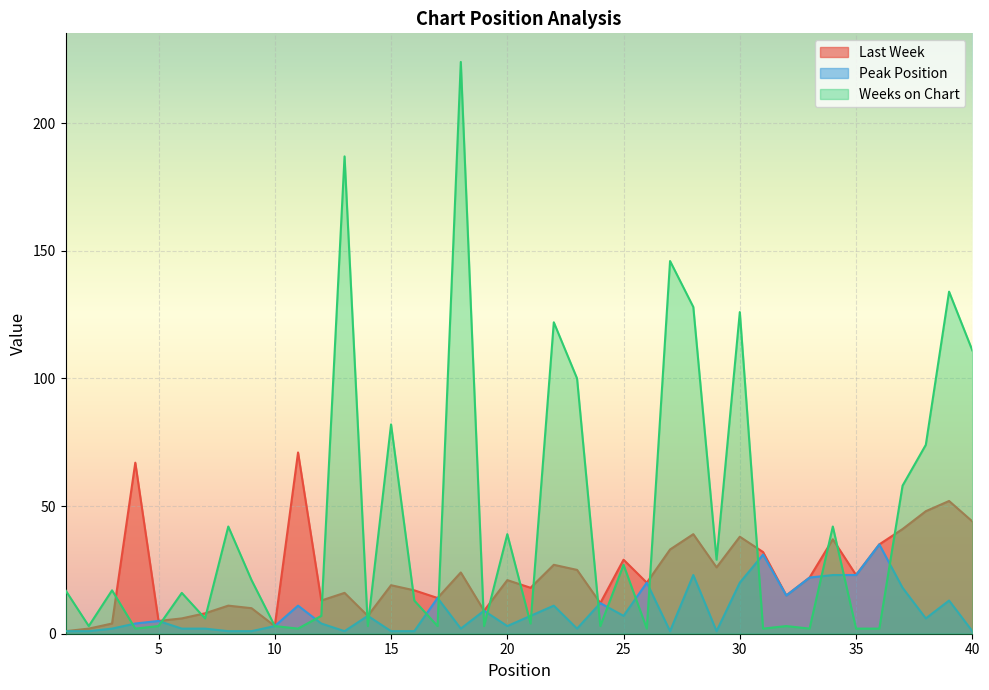

After their last crossing, which series has the higher values: Peak Position or Weeks on Chart?

Weeks on Chart